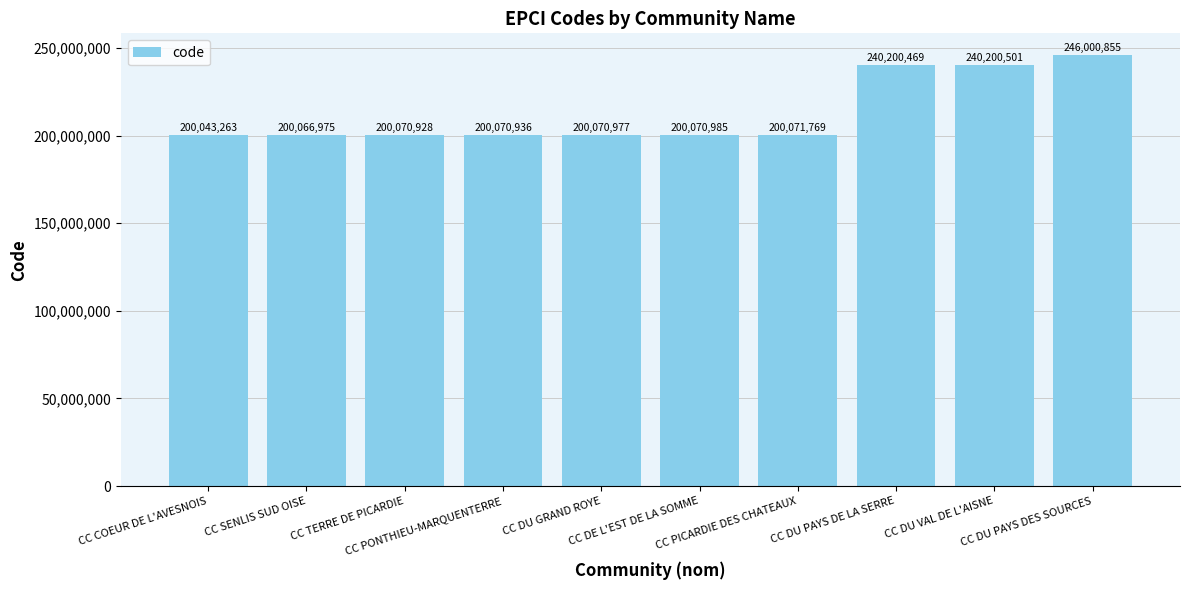

The chart shows a value of 200043263 at CC COEUR DE L'AVESNOIS. True or false?

True